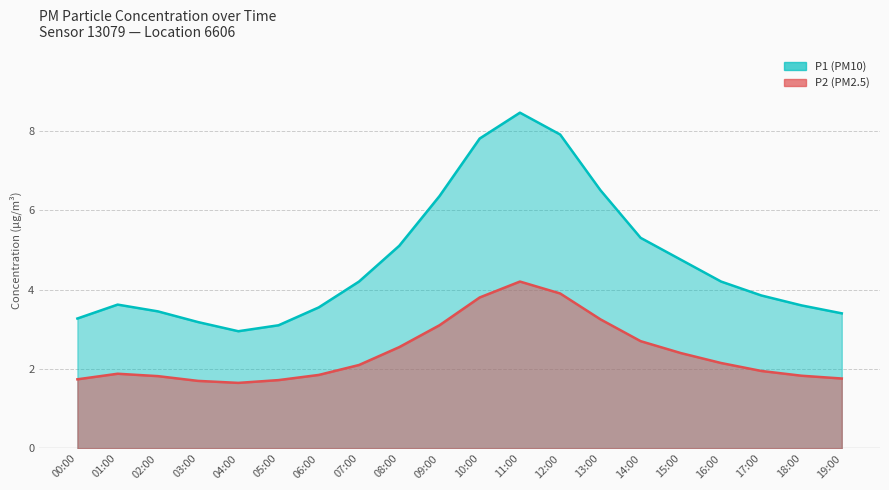

Rank the series by their maximum value, from highest to lowest.

P1, P2